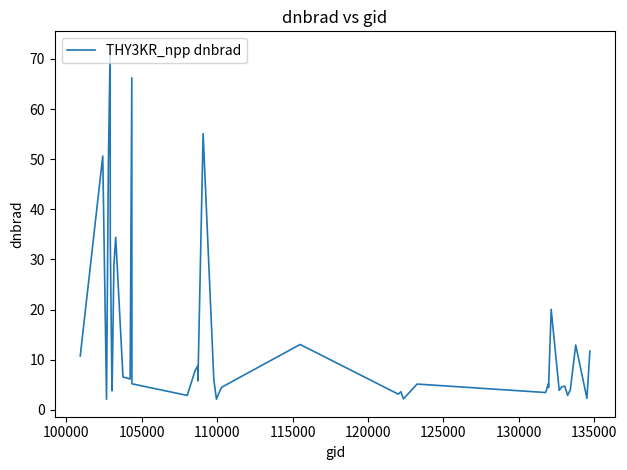

What is the minimum value shown in the chart?

2.1